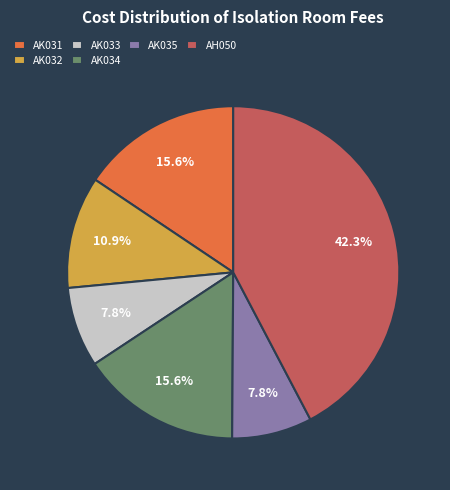

To the nearest percent, what is the average slice percentage?

17%